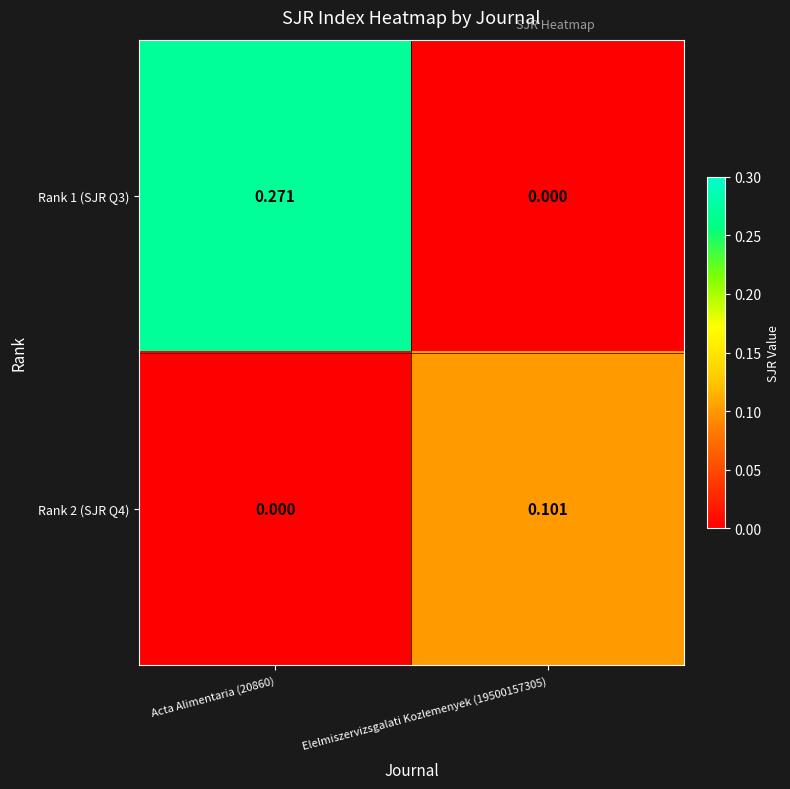

List the series in order of their peak value, highest first.

Rank 1 (SJR Q3), Rank 2 (SJR Q4)